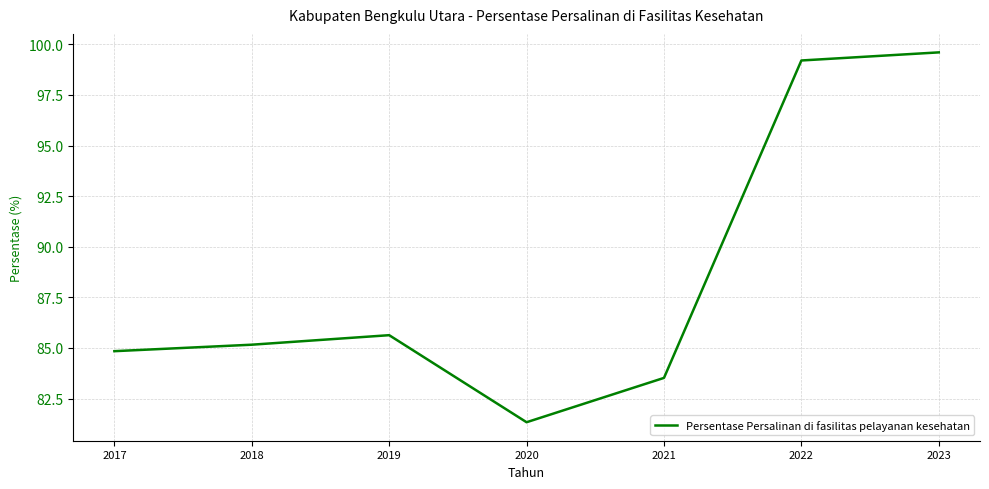

What is the maximum value shown in the chart?

99.6